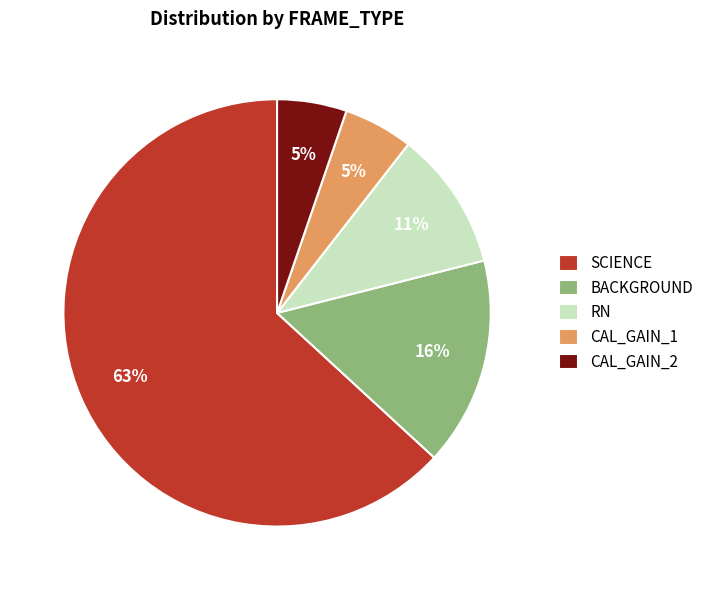

How many slices are in this pie chart?

5